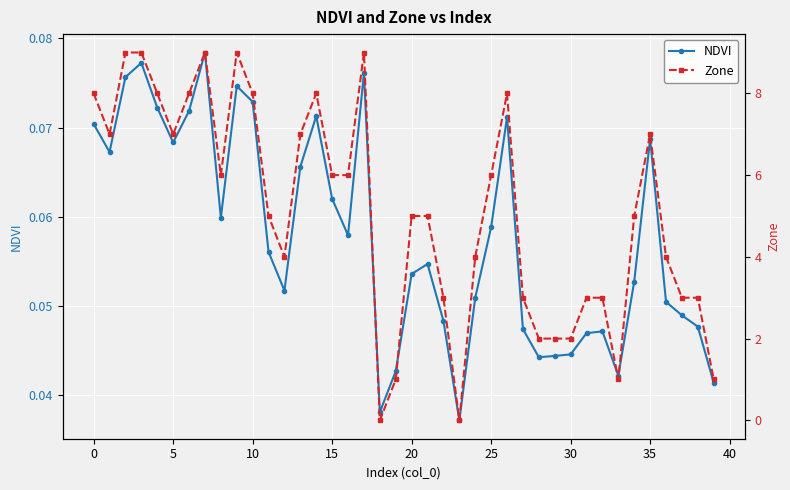

Rank the series by their maximum value, from highest to lowest.

Zone, NDVI